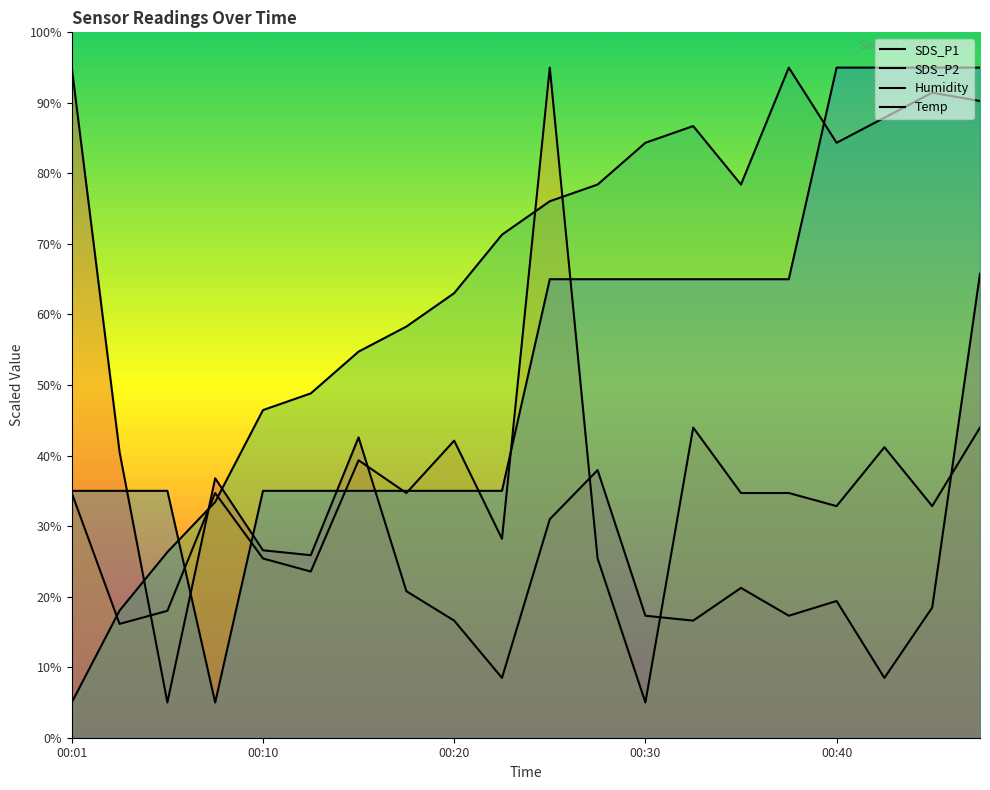

Rank the series by their average value, from lowest to highest.

SDS_P1, SDS_P2, Temp, Humidity